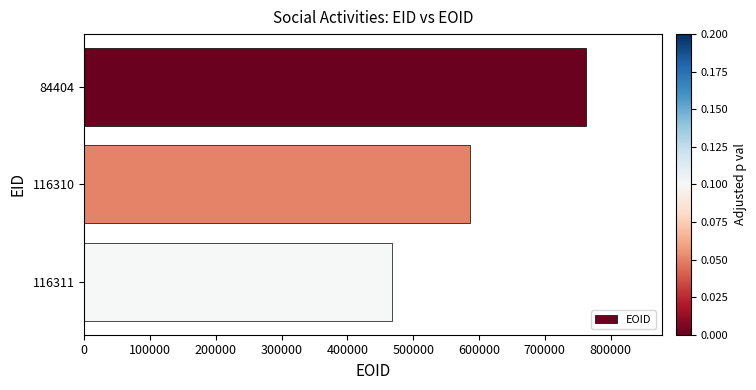

Reading top to bottom, what are all the values shown in this chart?

763209	585956	467985